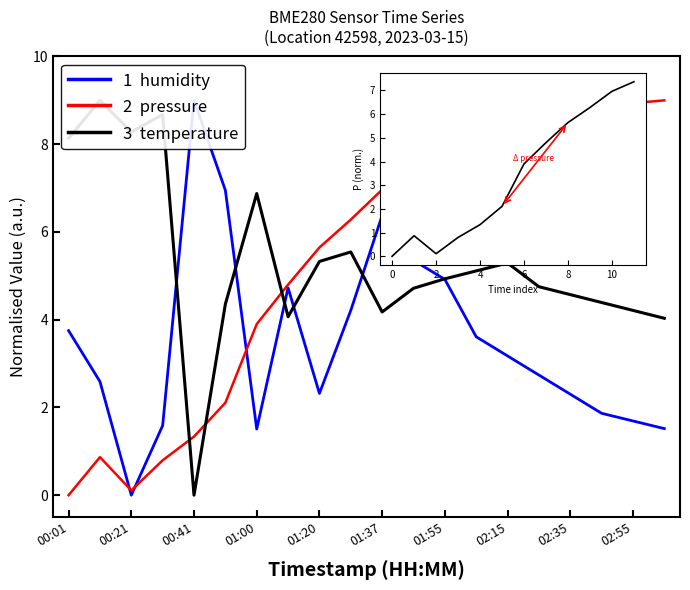

What is the greatest value displayed?

9.0